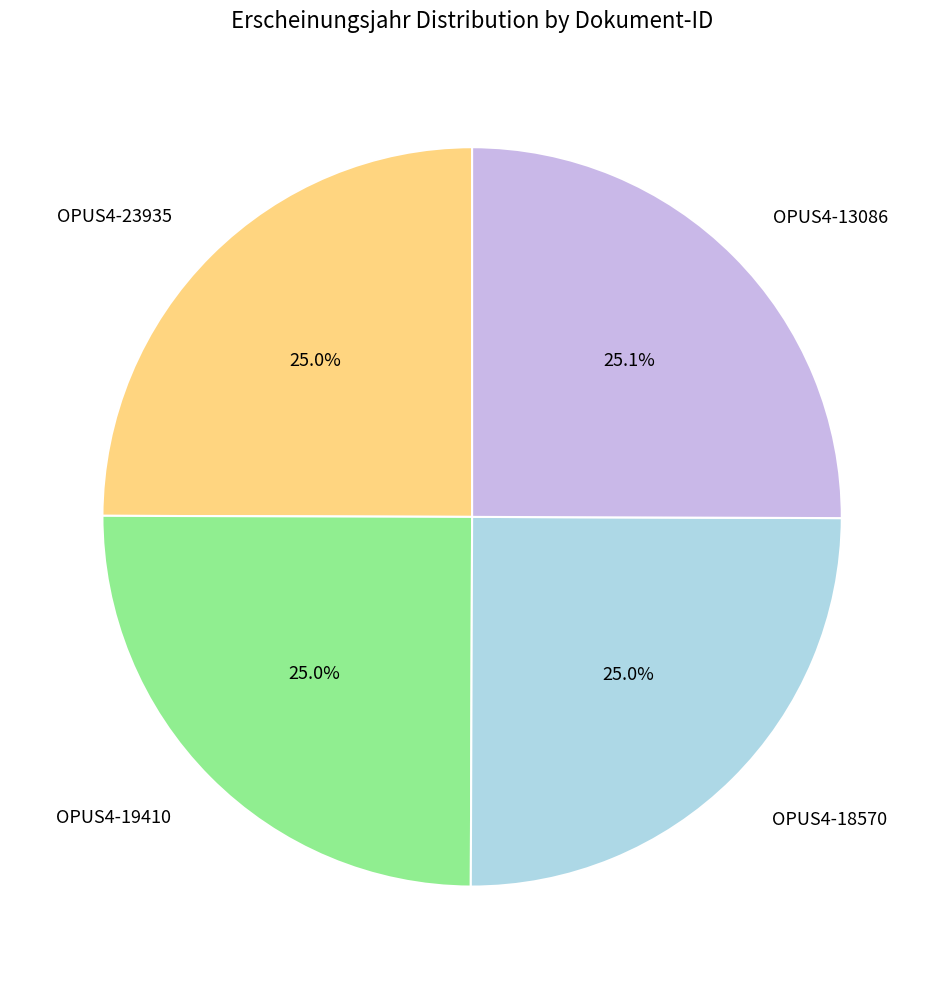

To the nearest percent, what percentage of the pie is OPUS4-13086?

25%